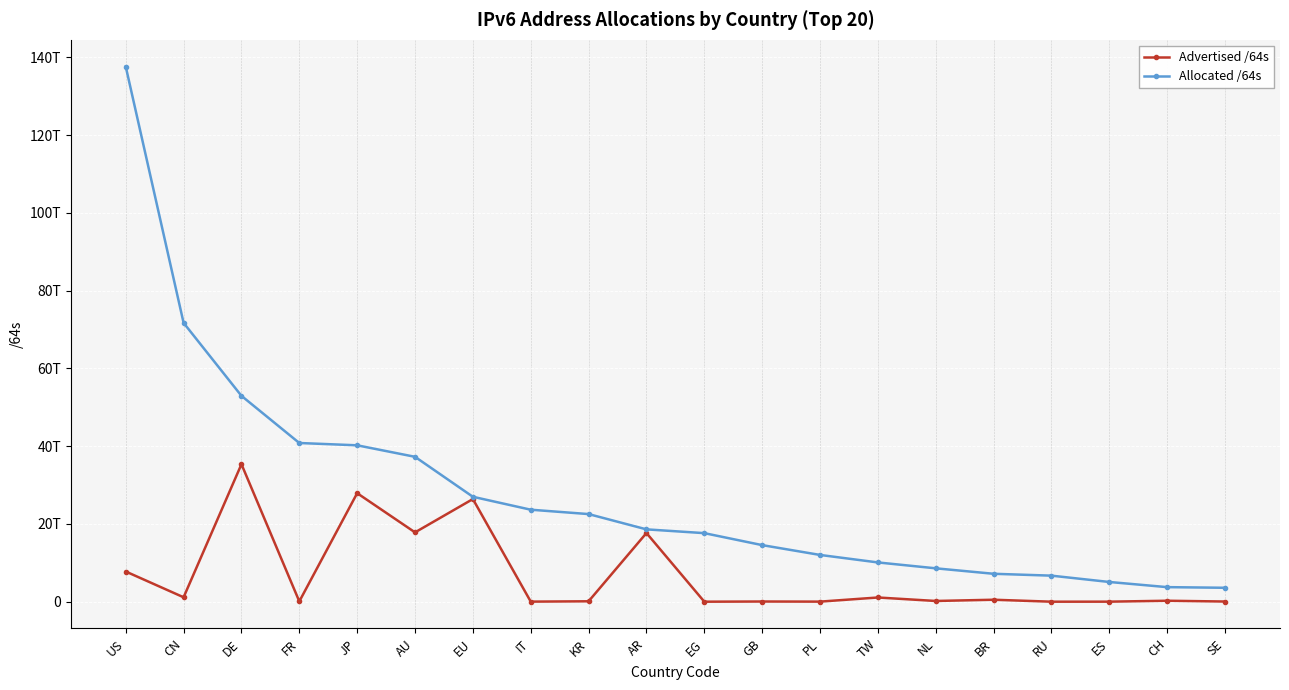

What is the label of the 20th point from the left?

SE